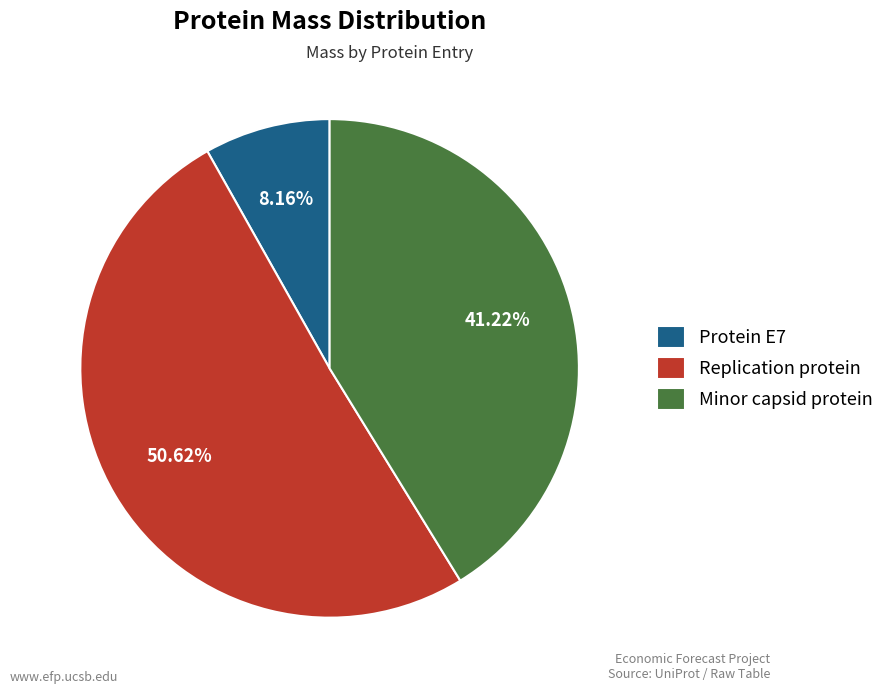

The Minor capsid protein slice represents 41% of the pie. True or false?

True